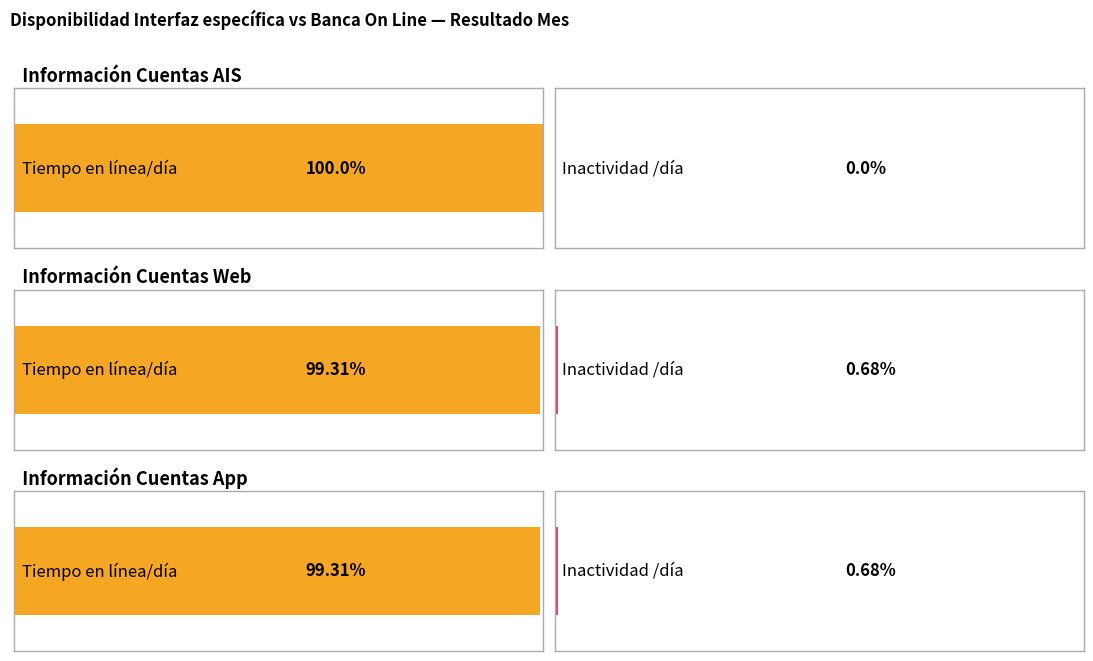

Reading left to right, what are all the values shown in this chart?

Tiempo en línea/día: Información Cuentas AIS=100.0	Información Cuentas Web=99.3	Información Cuentas App=99.3
Inactividad/día: Información Cuentas AIS=0.0	Información Cuentas Web=0.7	Información Cuentas App=0.7